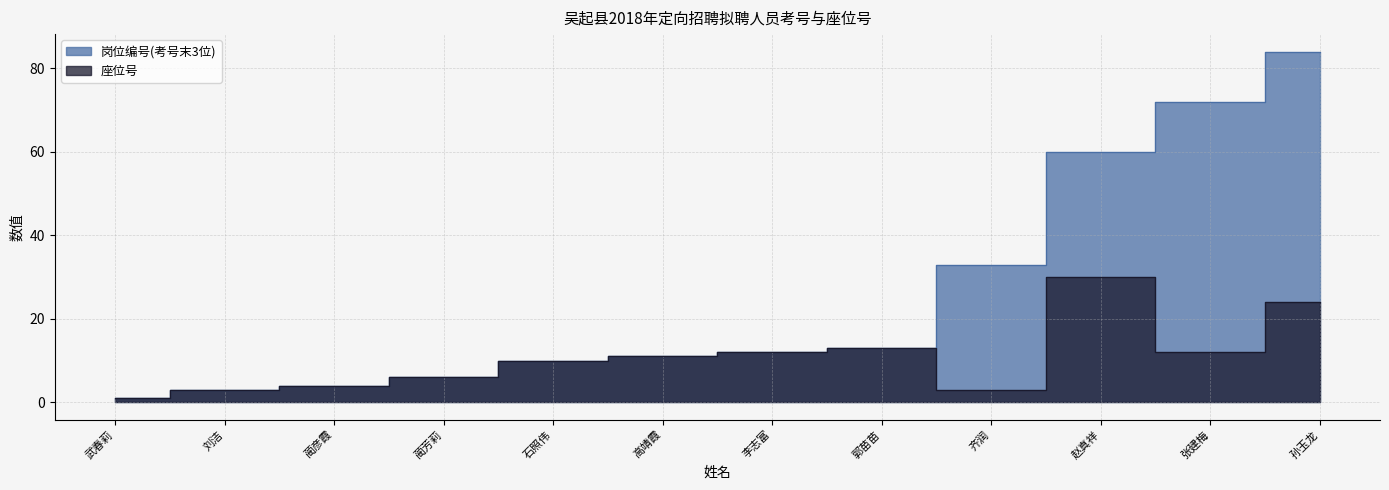

Which category has the highest value in the 座位号 series?

赵真祥